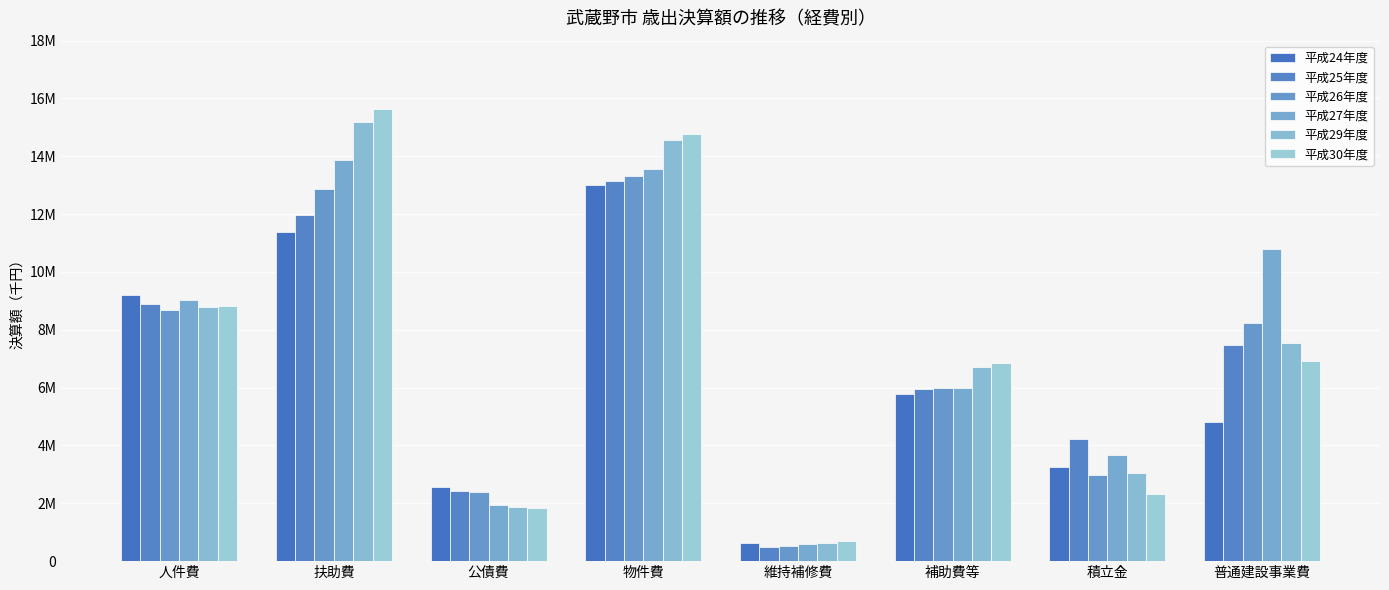

The value of 平成29年度 at 維持補修費 is 635103. True or false?

True